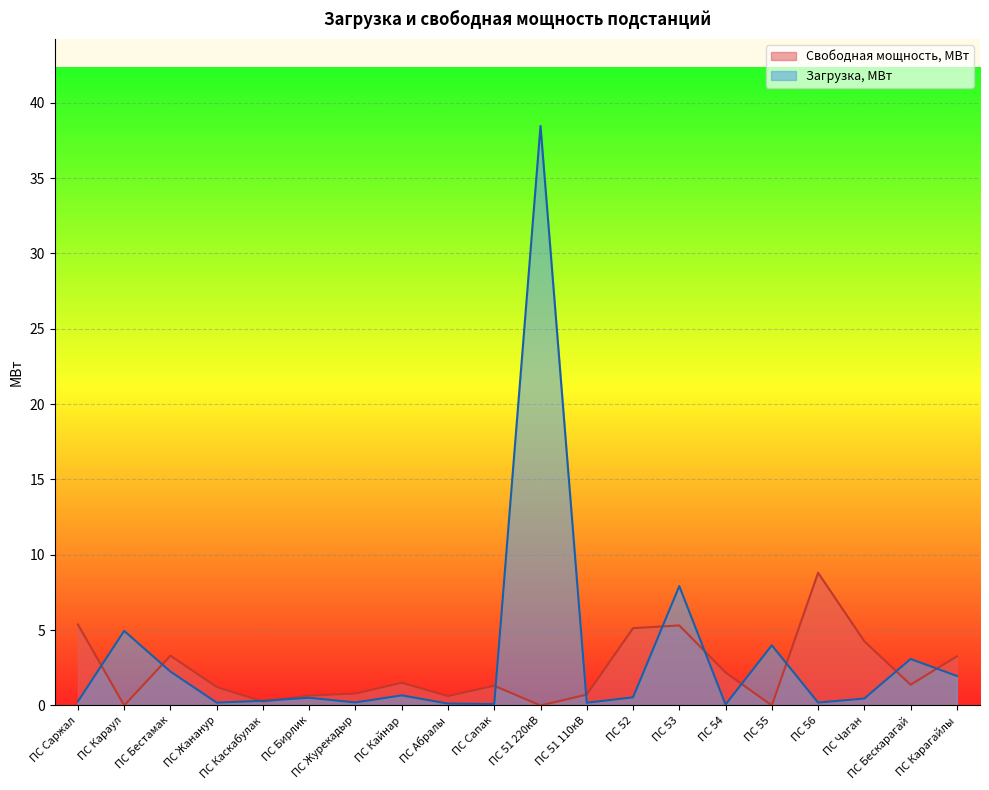

Is the value of Свободная мощность, МВт at ПС 56 greater than the value of Загрузка, МВт at ПС 56?

Yes